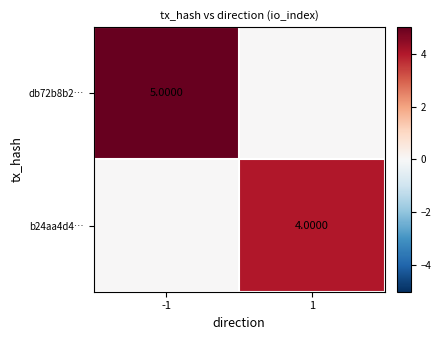

Is the value of b24aa4d4… at 1 greater than the value of db72b8b2… at -1?

No